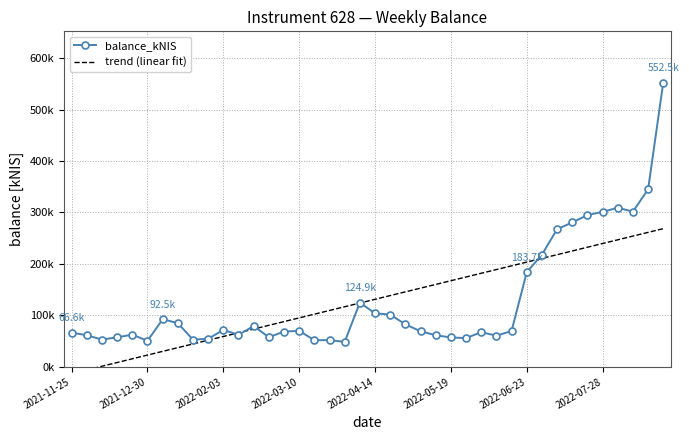

Reading right to left, list all the values displayed in this chart.

balance_kNIS: 552485.2	344802.5	301697.1	309163.0	301293.7	294810.5	280599.5	267458.0	217951.4	183746.1	69650.4	60600.5	67423.5	55923.3	57139.0	61444.8	69250.4	82544.0	101732.4	103883.4	124947.5	48558.3	51866.7	51903.3	69992.2	68609.2	57611.8	79245.4	62423.1	71661.3	54662.5	52840.5	84996.6	92547.5	50577.1	62656.4	57433.6	53018.6	61428.4	66638.1
trend (linear fit): 268558.2	261333.7	254109.2	246884.7	239660.2	232435.7	225211.2	217986.7	210762.2	203537.7	196313.2	189088.7	181864.2	174639.7	167415.2	160190.7	152966.2	145741.7	138517.2	131292.7	124068.2	116843.7	109619.2	102394.7	95170.2	87945.7	80721.2	73496.7	66272.2	59047.7	51823.2	44598.7	37374.2	30149.7	22925.2	15700.7	8476.2	1251.7	-5972.8	-13197.3